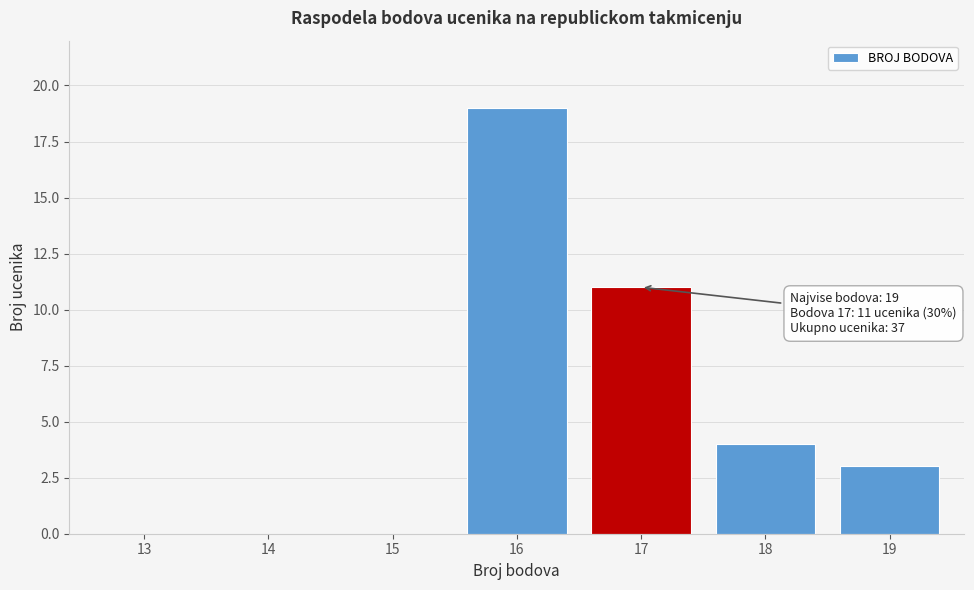

Reading left to right, list all the values displayed in this chart.

13=0	14=0	15=0	16=19	17=11	18=4	19=3